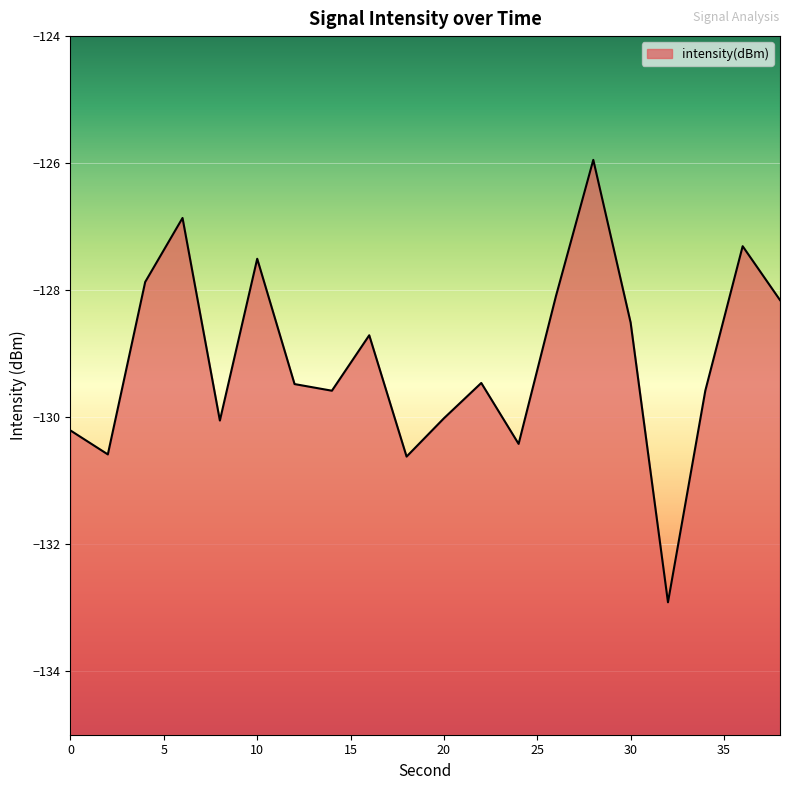

Which label corresponds to the largest value in the chart?

28